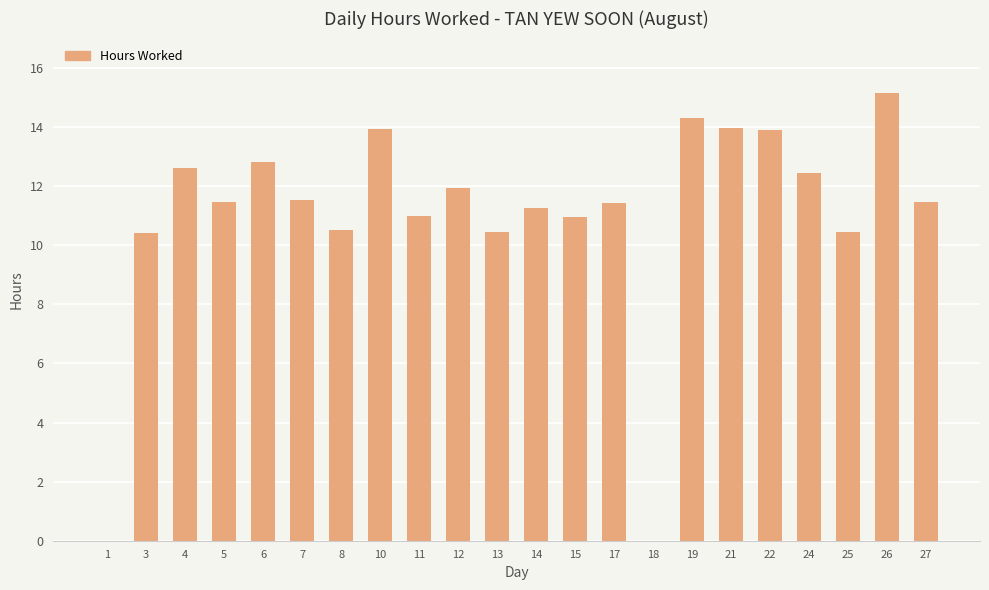

Which has a higher value, 15 or 14?

14